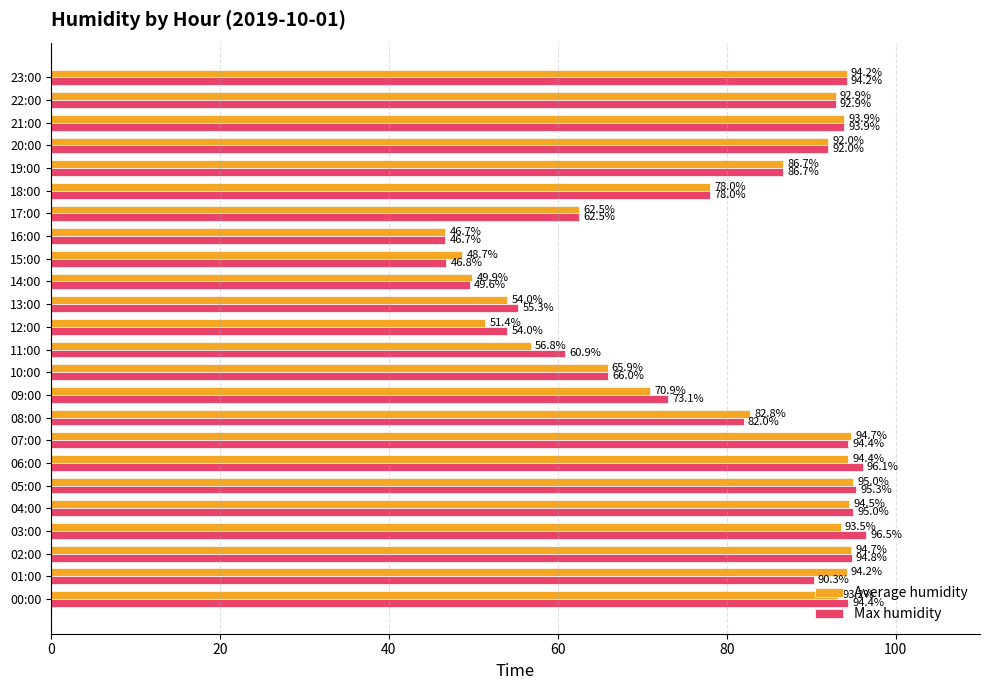

Is it true that Average humidity equals 93.5 at 03:00?

True